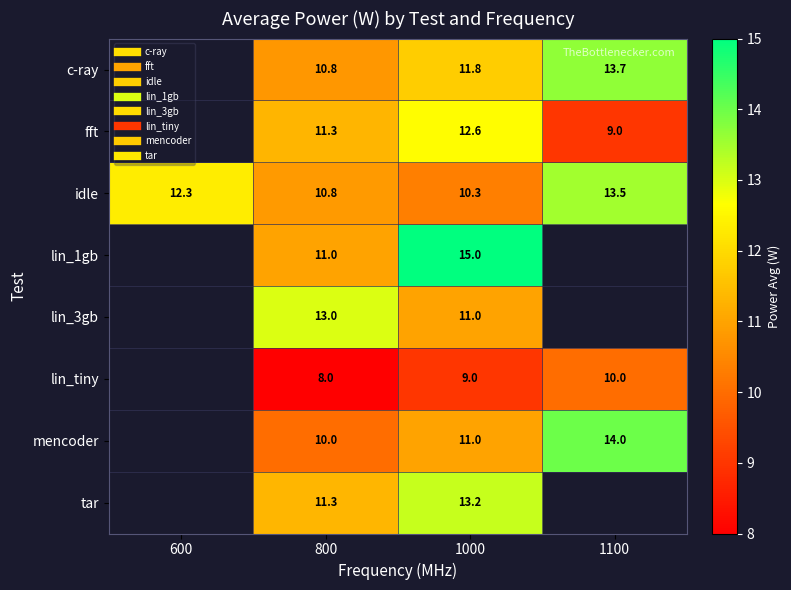

True or false: lin_1gb has a value of 11.0 at 800.

True